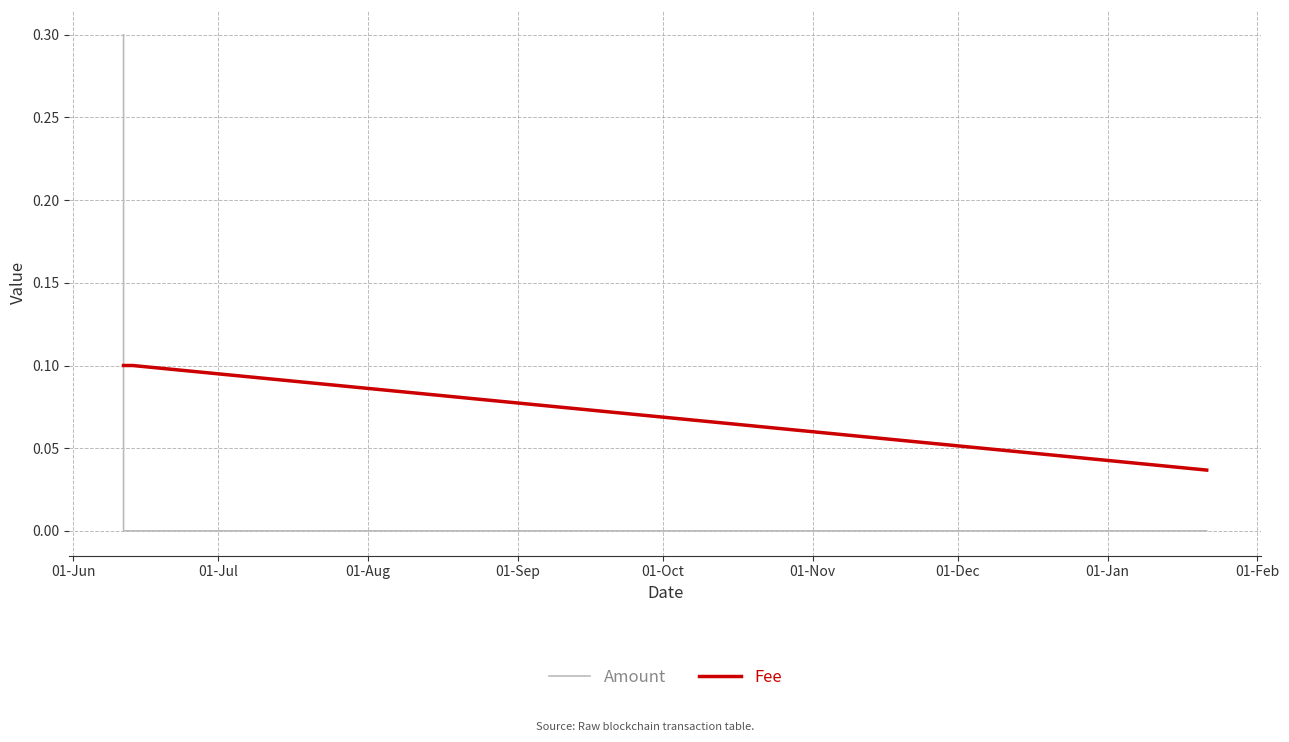

List the series in order of their overall mean, lowest first.

Amount, Fee